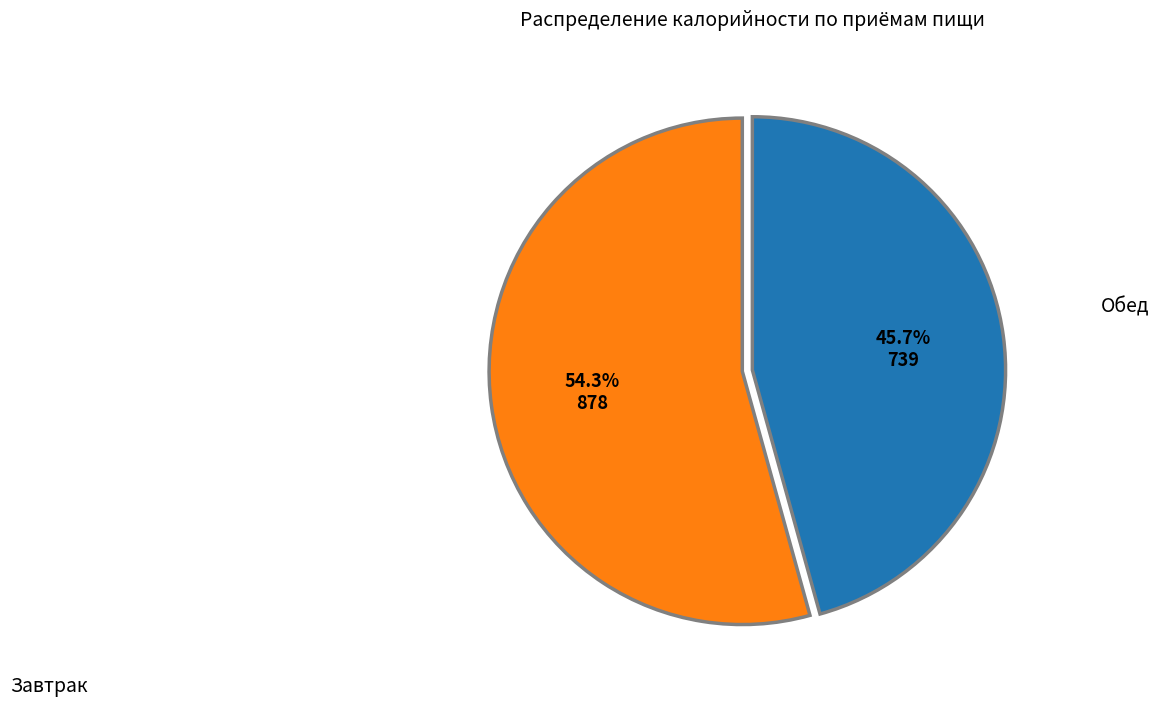

Is there a majority slice in this chart?

Yes